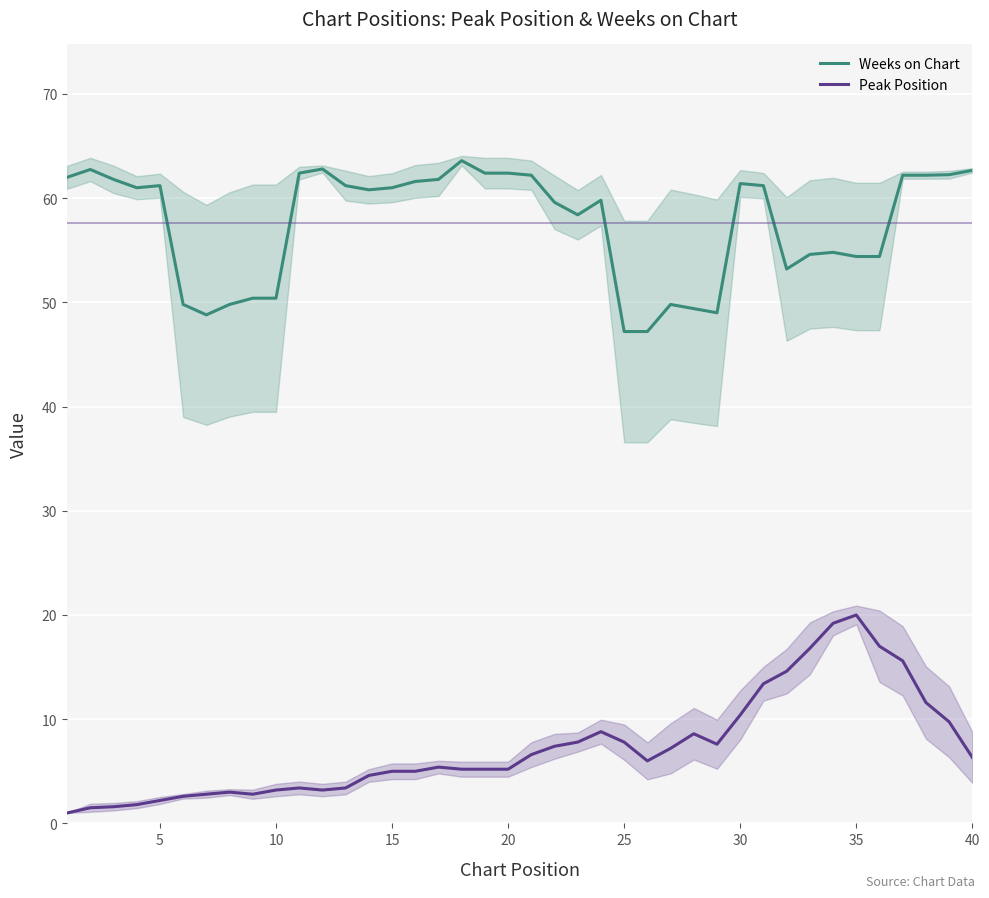

True or false: Weeks on Chart and Peak Position intersect in this chart.

False